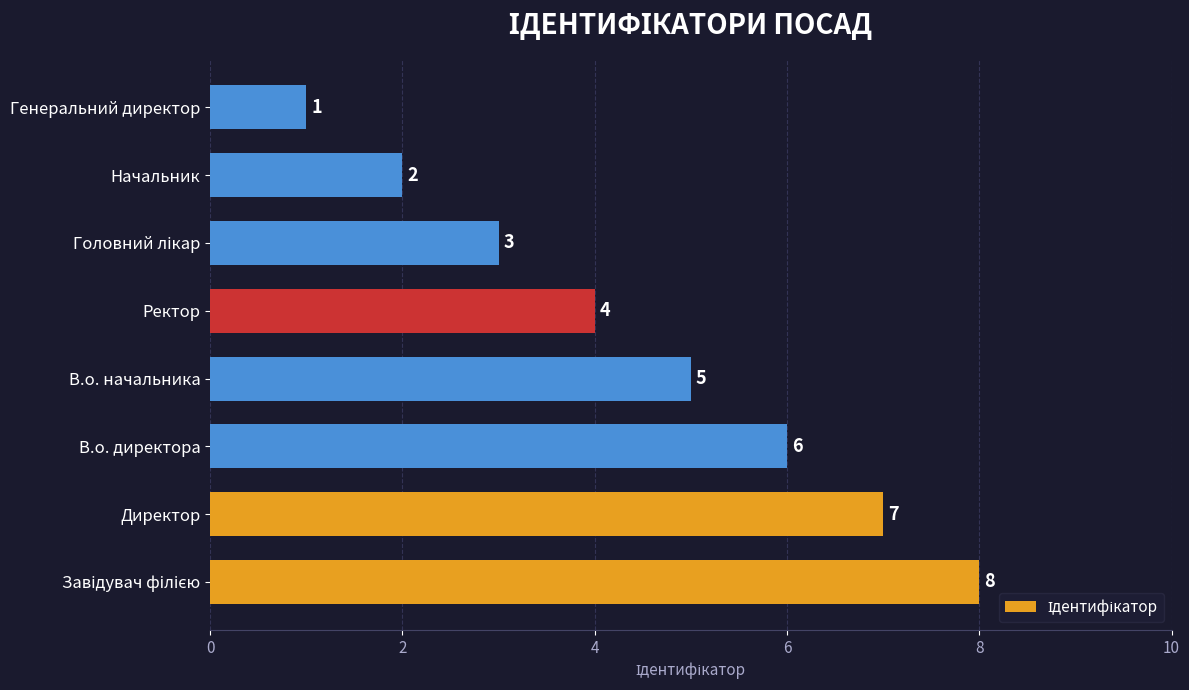

Does the chart contain any negative values?

No